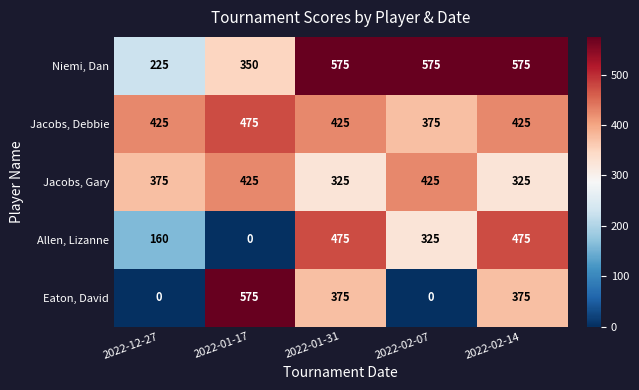

How many values in the Niemi, Dan series are below 575?

2